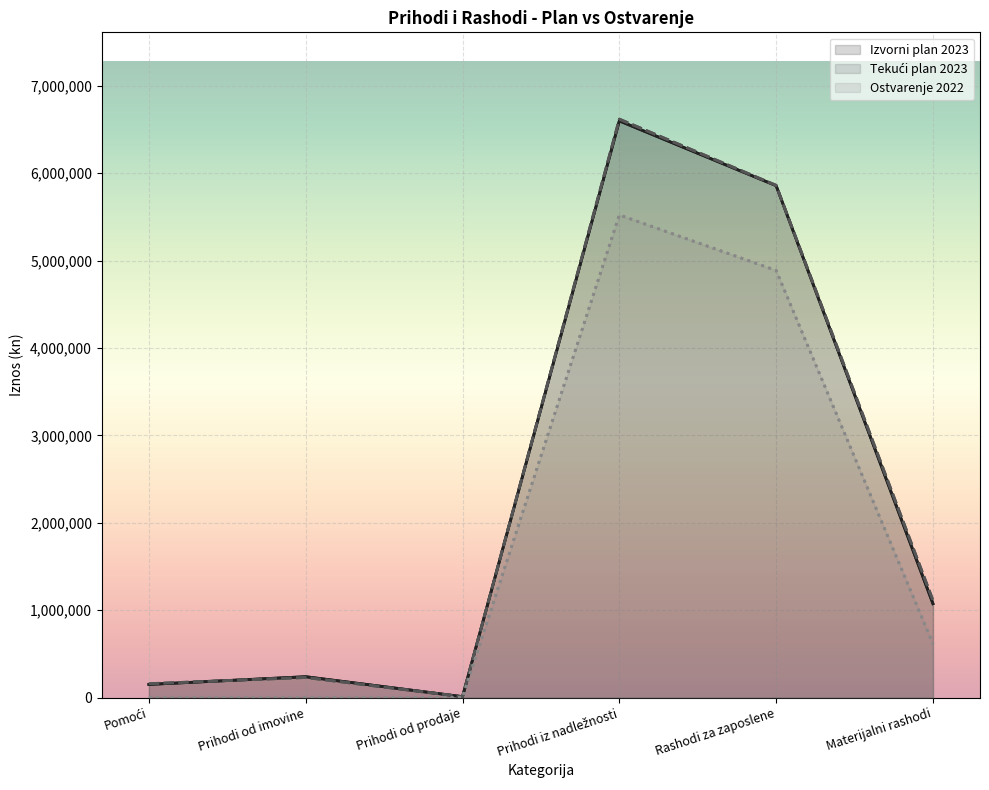

True or false: Ostvarenje 2022 and Izvorni plan 2023 intersect in this chart.

False